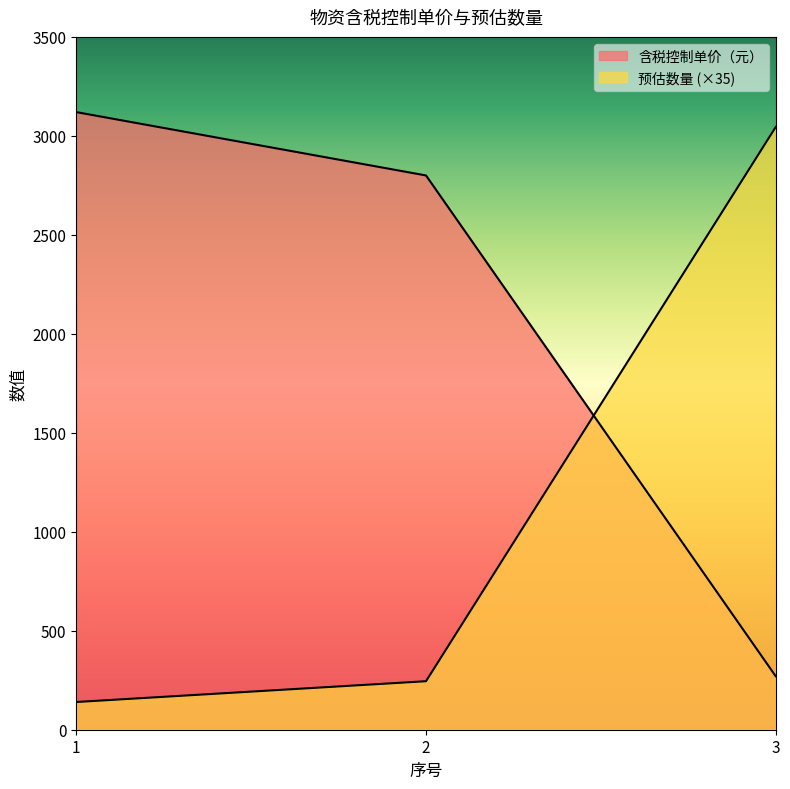

Between 2 and 1, which is larger?

1